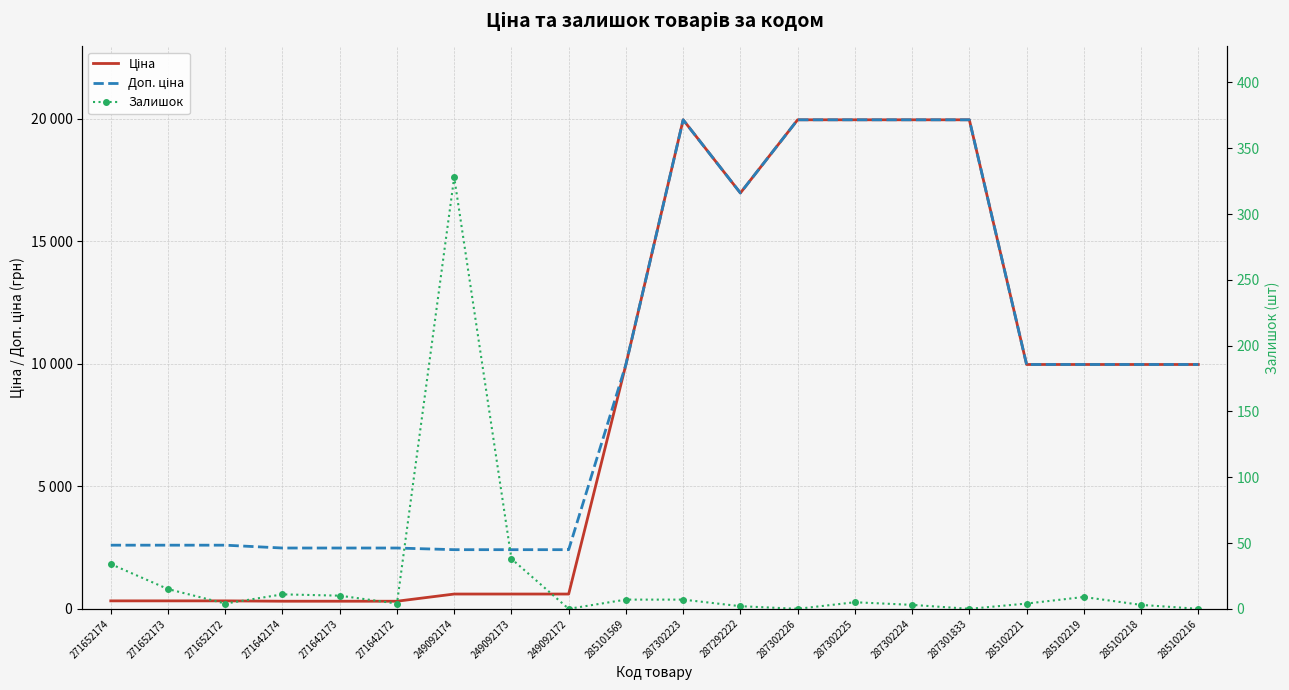

True or false: Залишок and Ціна cross at least once.

False